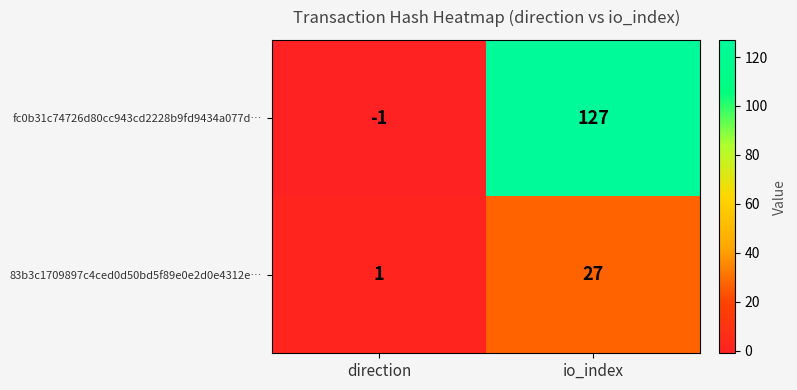

At which category is the sum across all series the highest?

io_index